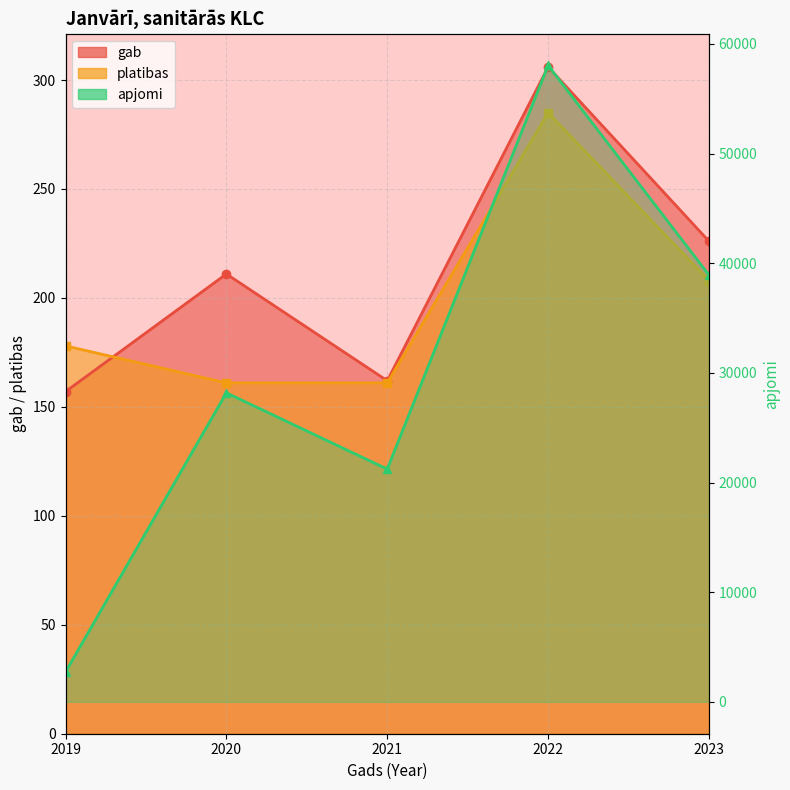

How many lines are shown in the chart?

3